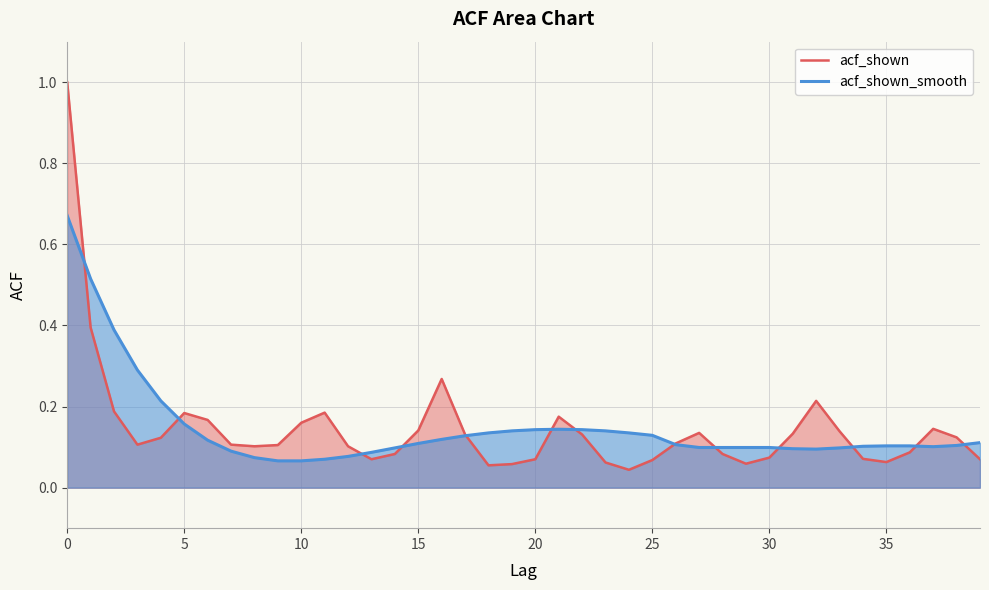

Reading right to left, transcribe all the data shown in this chart.

acf_shown: 0.1	0.1	0.1	0.1	0.1	0.1	0.1	0.2	0.1	0.1	0.1	0.1	0.1	0.1	0.1	0.0	0.1	0.1	0.2	0.1	0.1	0.1	0.1	0.3	0.1	0.1	0.1	0.1	0.2	0.2	0.1	0.1	0.1	0.2	0.2	0.1	0.1	0.2	0.4	1.0
acf_shown_smooth: 0.1	0.1	0.1	0.1	0.1	0.1	0.1	0.1	0.1	0.1	0.1	0.1	0.1	0.1	0.1	0.1	0.1	0.1	0.1	0.1	0.1	0.1	0.1	0.1	0.1	0.1	0.1	0.1	0.1	0.1	0.1	0.1	0.1	0.1	0.2	0.2	0.3	0.4	0.5	0.7